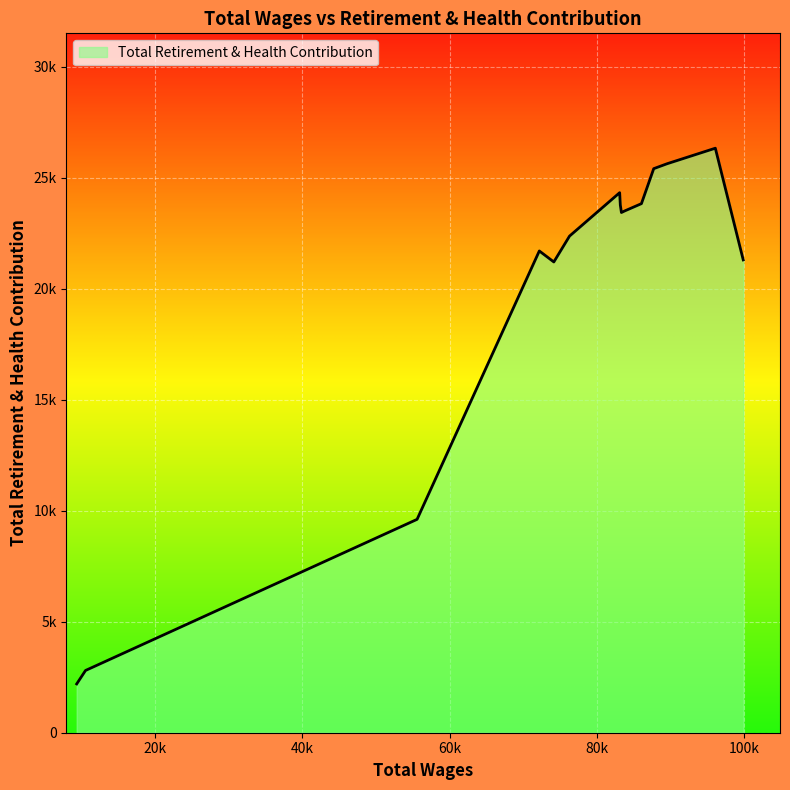

What is the value of the 8th point from the left?

23767